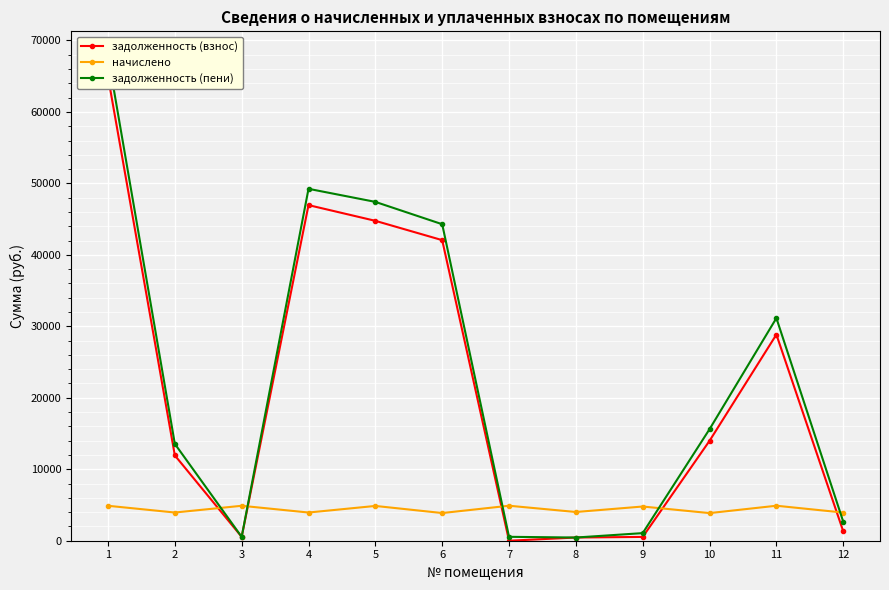

Reading left to right, extract all data points from this chart.

задолженность (взнос): 1=64942.5	2=11938.7	3=543.2	4=46960.0	5=44761.6	6=42058.8	7=0.0	8=446.6	9=531.9	10=13983.3	11=28848.4	12=1320.1
начислено: 1=4889.1	2=3946.3	3=4889.1	4=3946.3	5=4867.1	6=3873.2	7=4896.4	8=4019.4	9=4786.7	10=3865.9	11=4896.4	12=3939.0
задолженность (пени): 1=67882.5	2=13551.1	3=543.2	4=49241.2	5=47412.0	6=44286.2	7=546.1	8=446.6	9=1063.7	10=15609.6	11=31149.2	12=2673.0